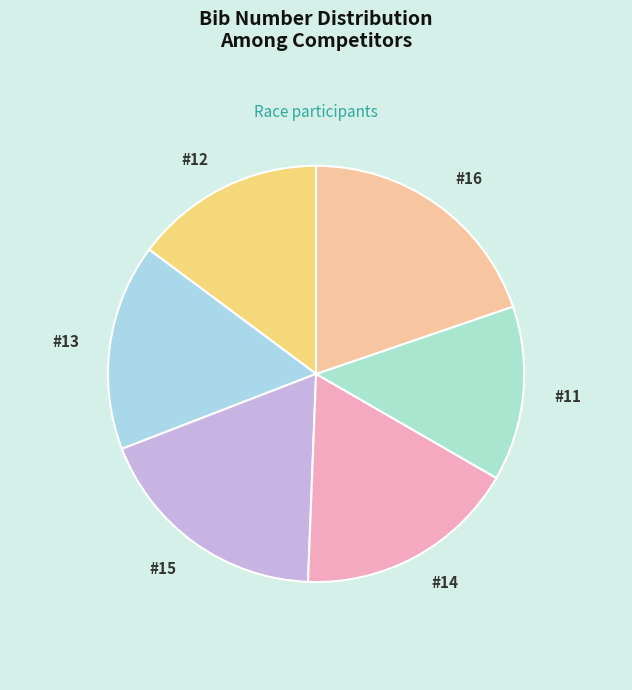

Does any single category account for the majority?

No